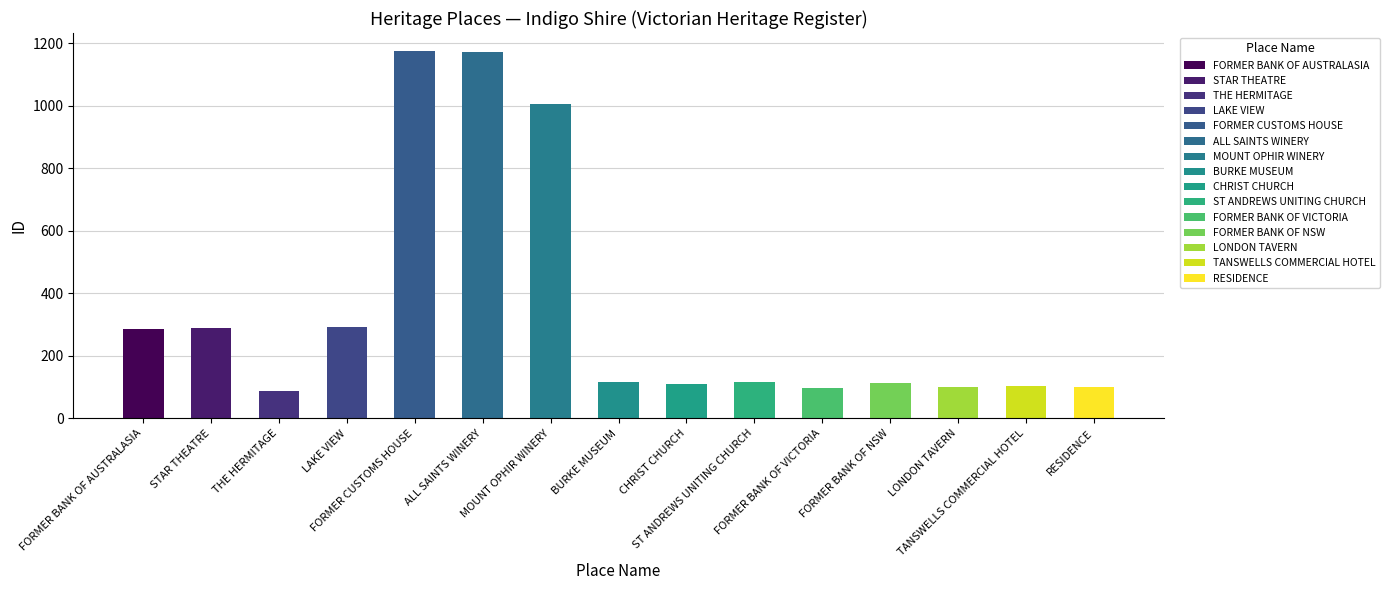

Does the chart contain any negative values?

No